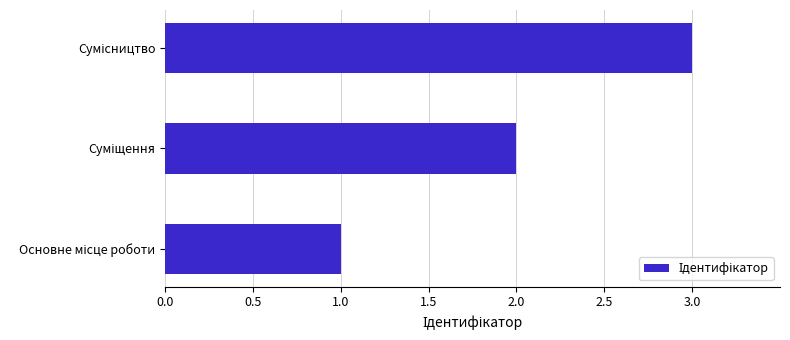

Are the bars horizontal?

Yes